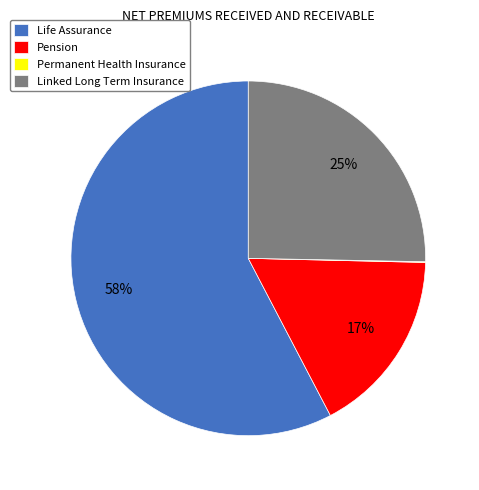

To the nearest percent, what percentage of the pie is Linked Long Term Insurance?

25%